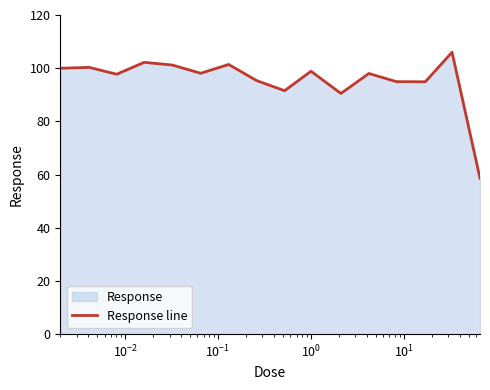

Reading left to right, what are all the values shown in this chart?

100.0	100.3	97.7	102.2	101.2	98.1	101.4	95.3	91.5	98.8	90.5	98.0	94.9	94.9	106.0	58.6